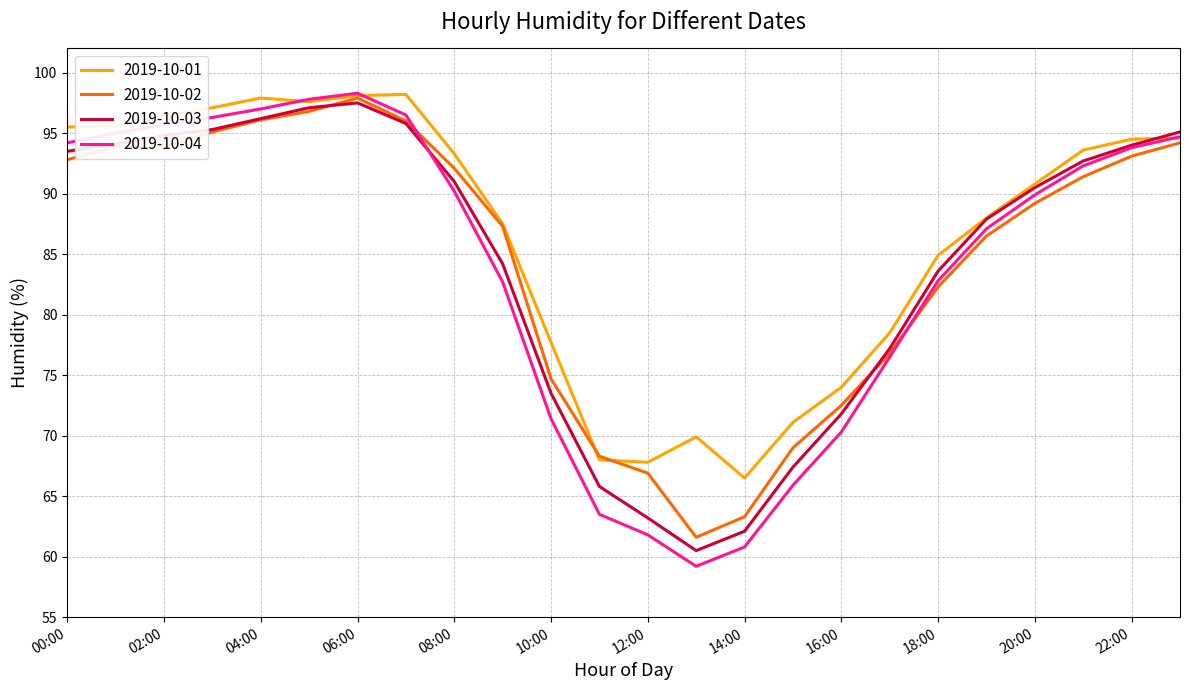

Which series has the largest total across all categories?

2019-10-01